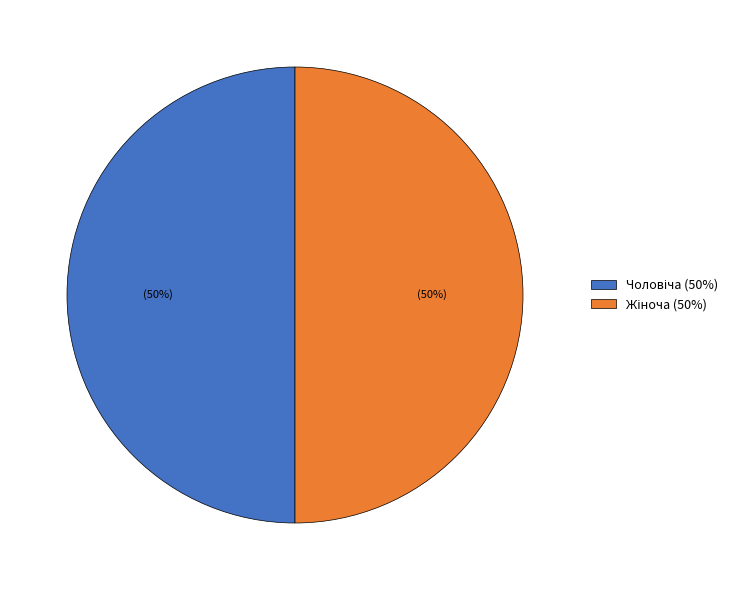

To the nearest percent, what is the average slice percentage?

50%